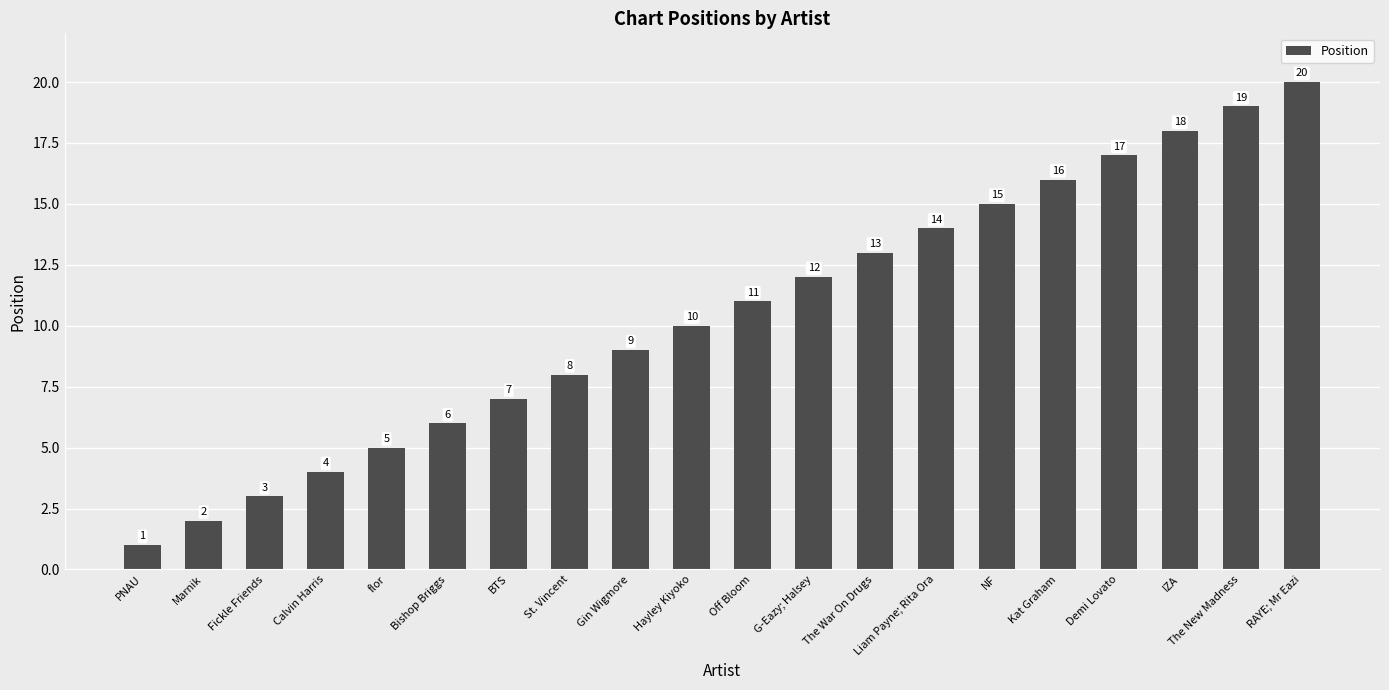

How many bars are there in total?

20